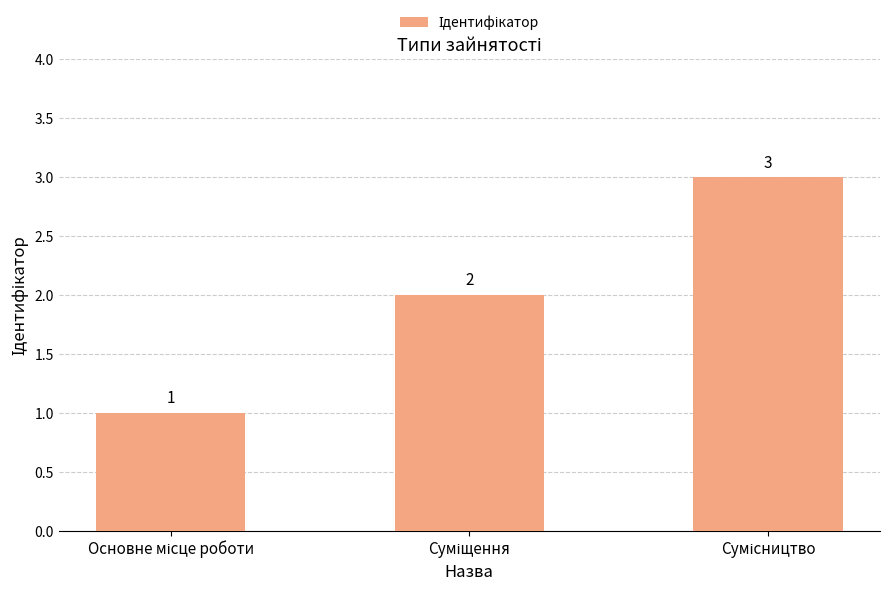

What is the greatest value displayed?

3